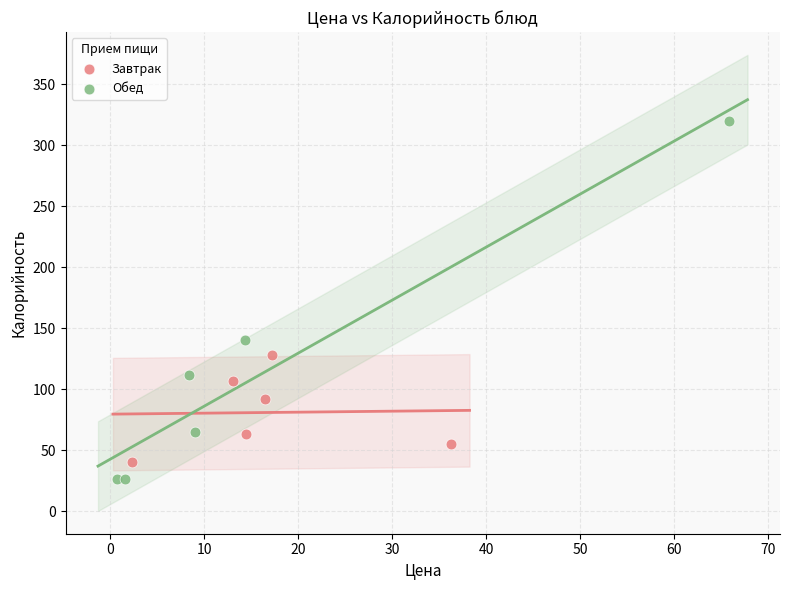

Which series contains the lowest Y value?

Обед